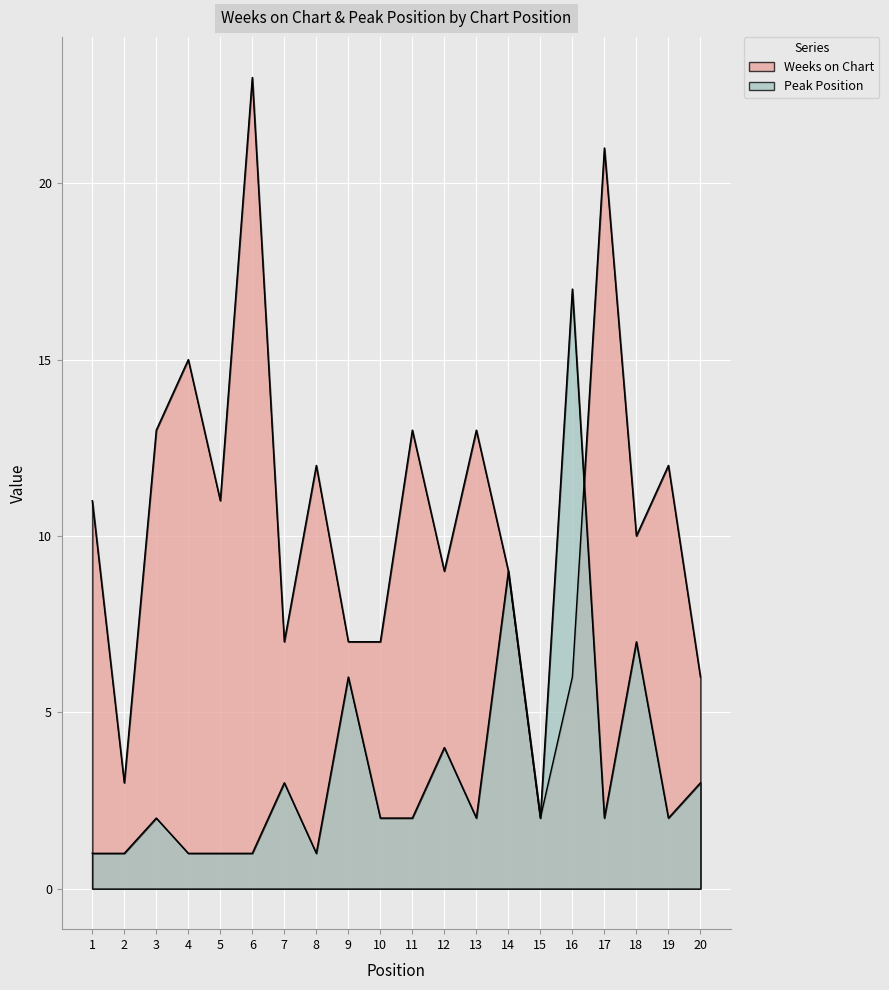

Where do Peak Position and Weeks on Chart first cross each other?

16 and 17